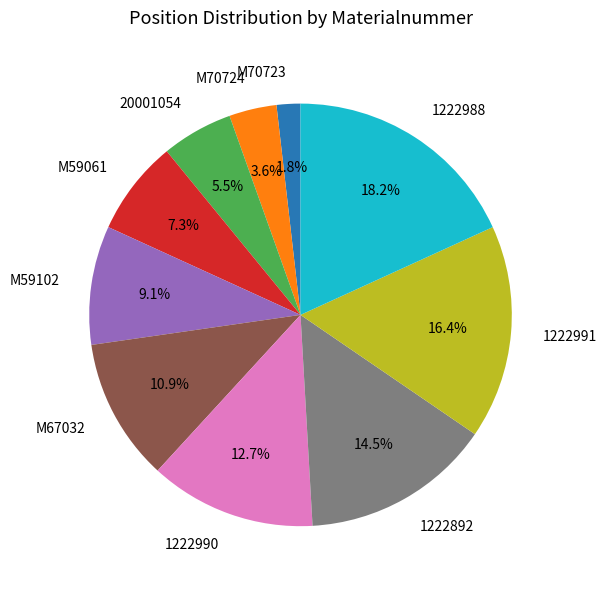

To the nearest percent, what is the difference between the largest and smallest slice percentages?

16%